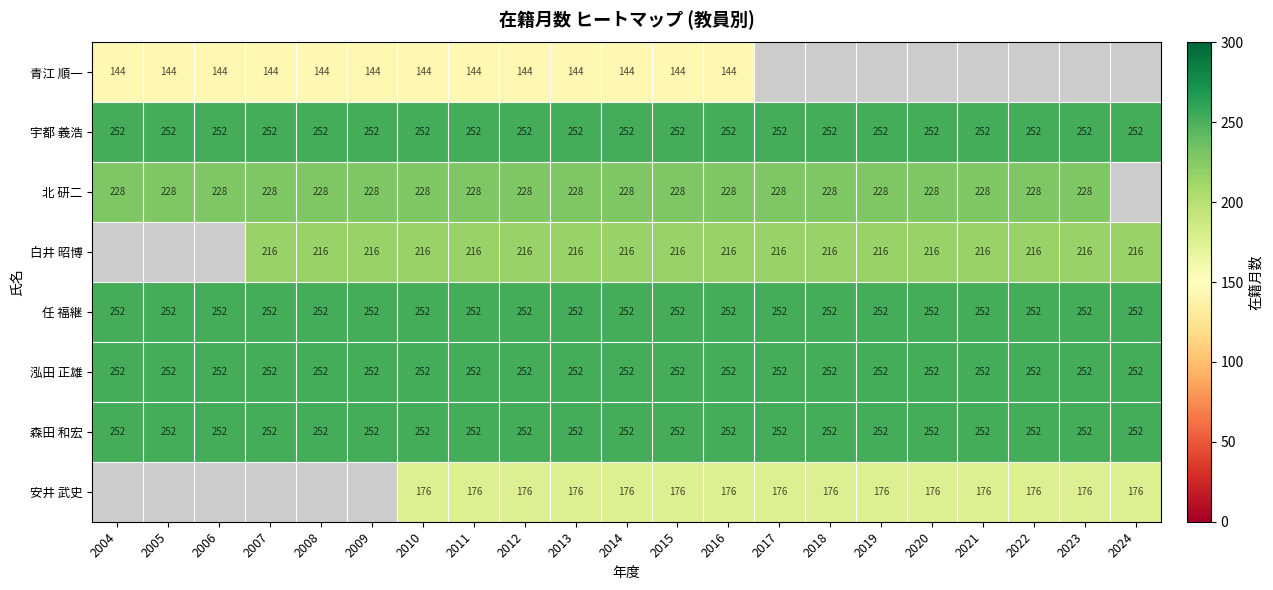

The 任 福継 series shows 346 at 2018. True or false?

False